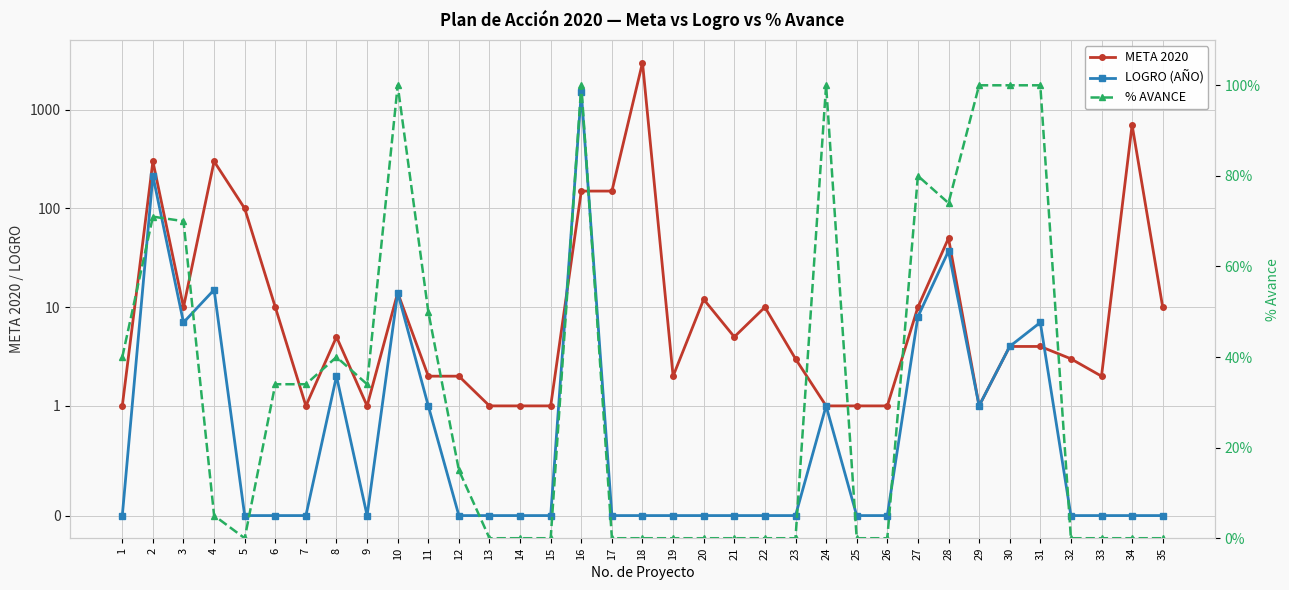

Is the value of META 2020 at 4 greater than the value of % AVANCE at 16?

Yes